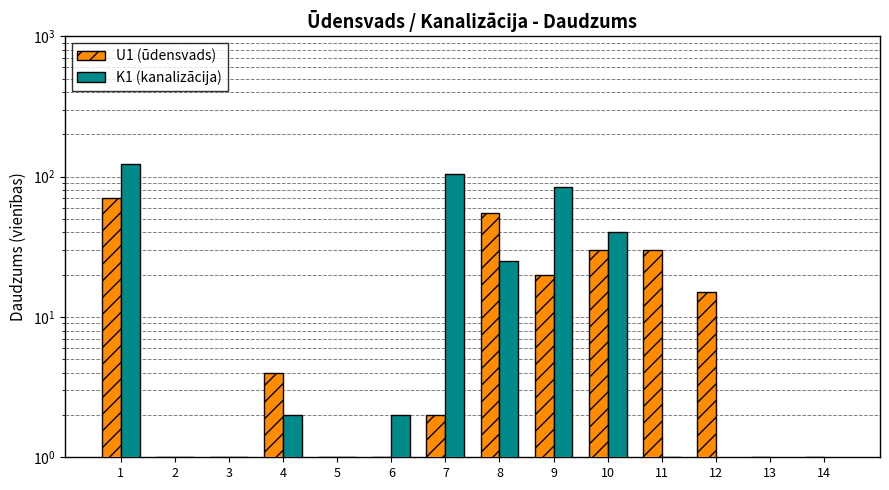

What is the average value of the U1 (ūdensvads) series?

17